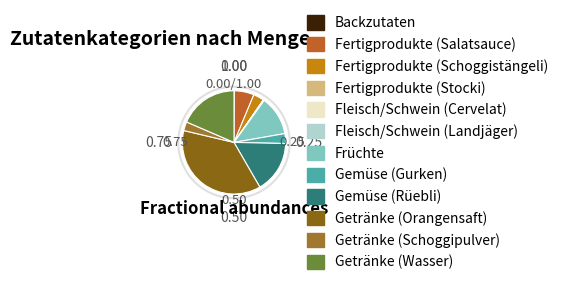

Is it true that Getränke (Schoggipulver) is 3% of the pie?

True